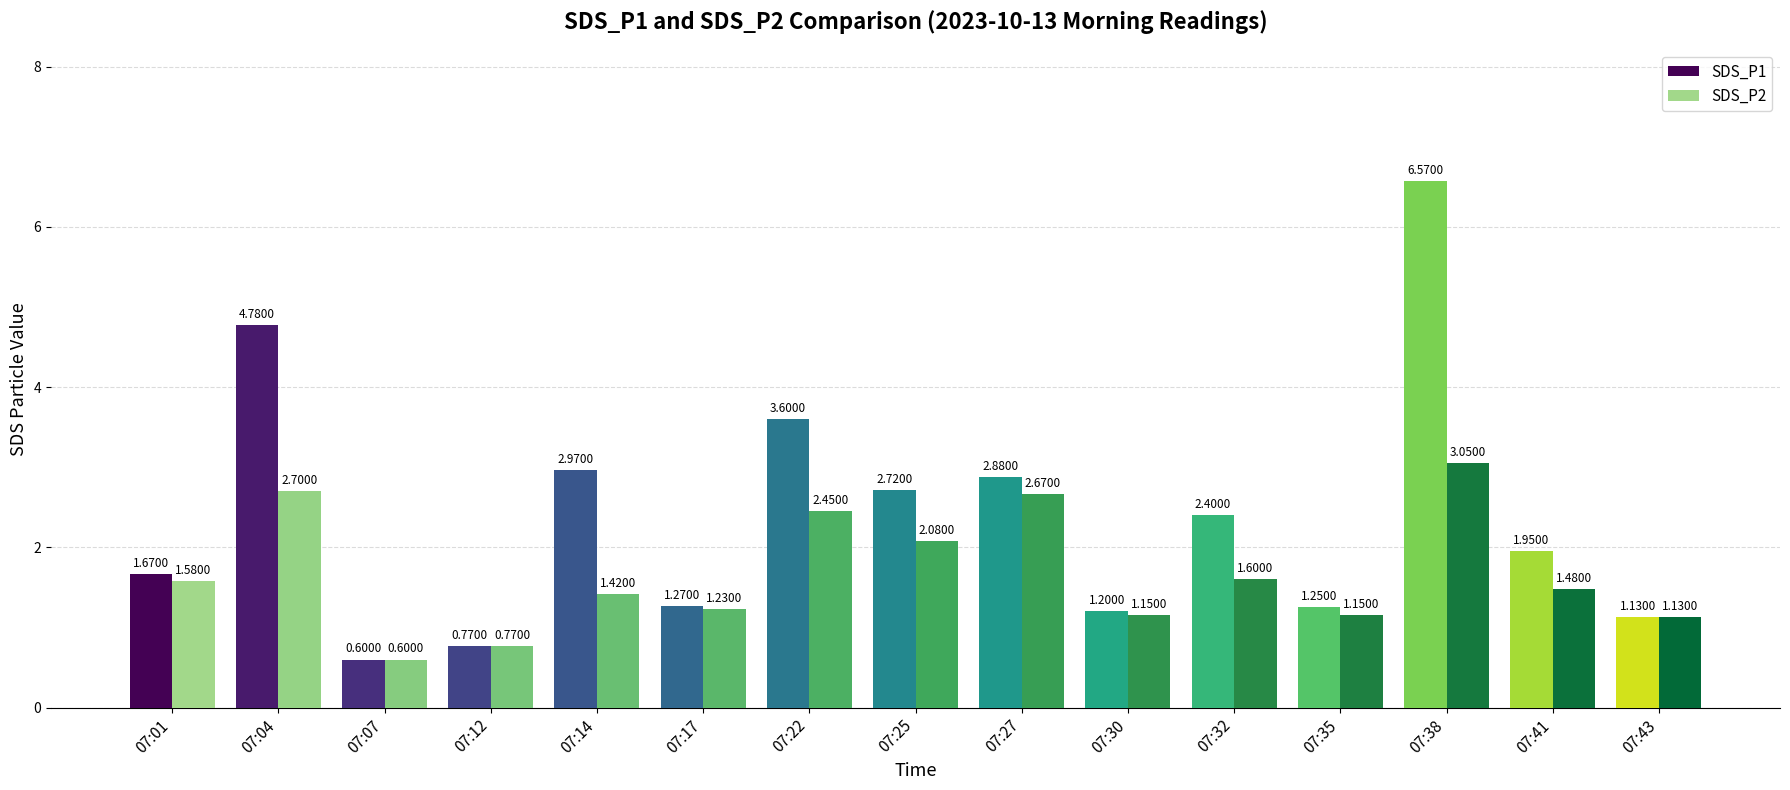

What is the difference between the maximum and minimum values in the SDS_P1 series?

6.0